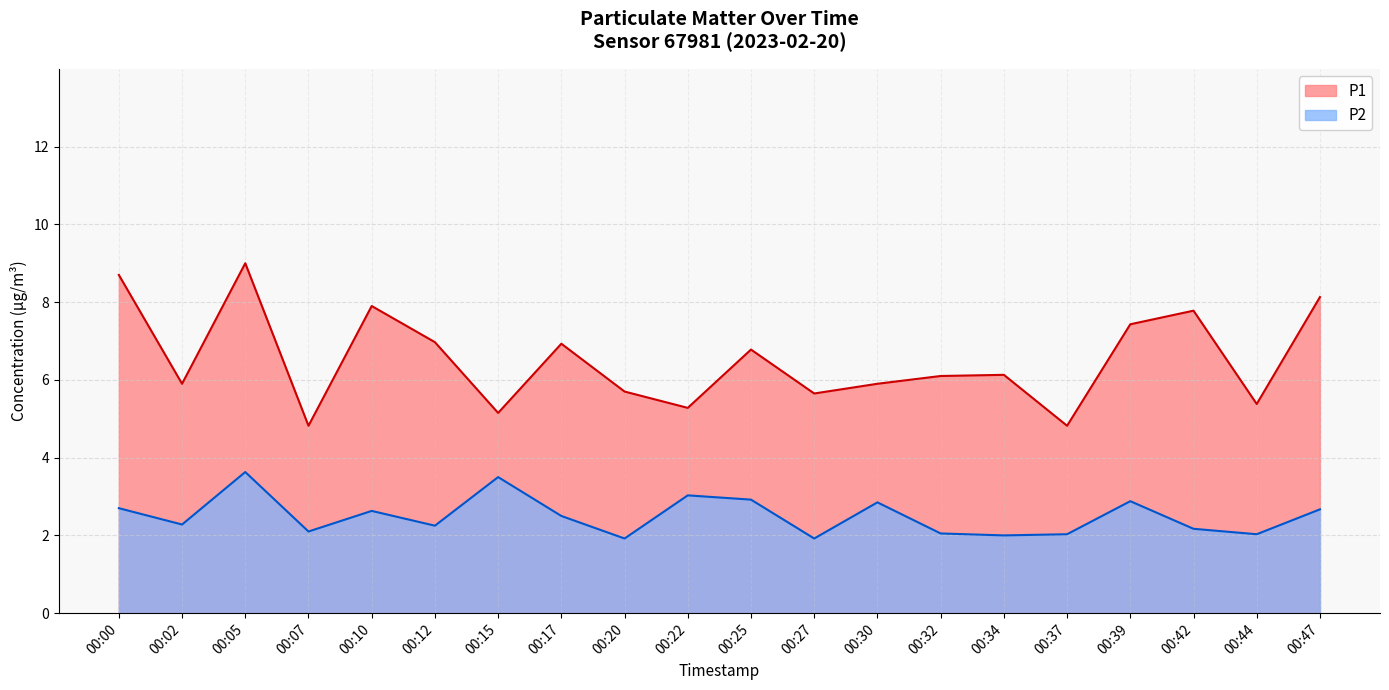

Which series has the largest range (max minus min)?

P1